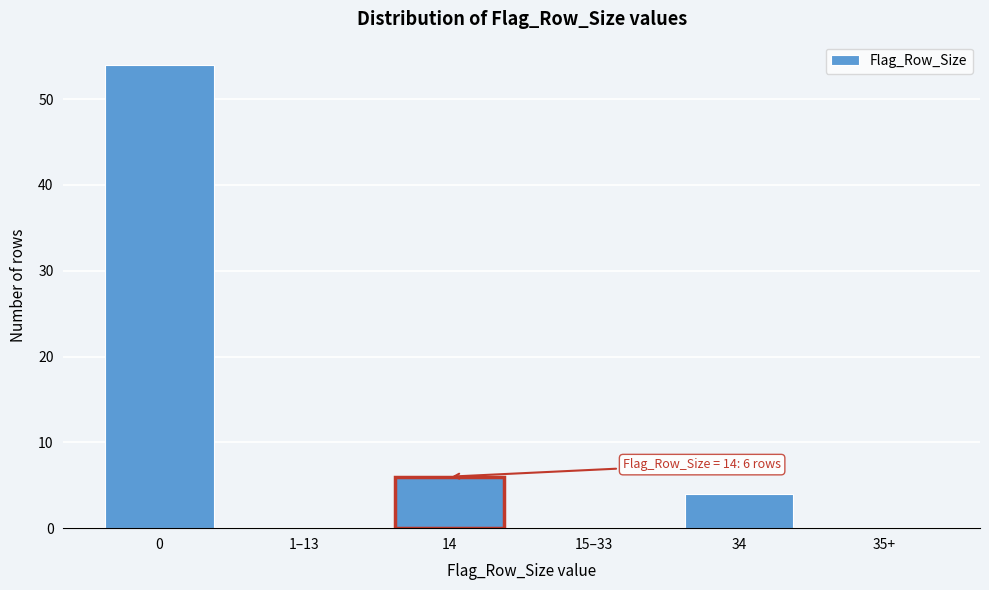

Reading left to right, extract all data points from this chart.

0=54	1–13=0	14=6	15–33=0	34=4	35+=0